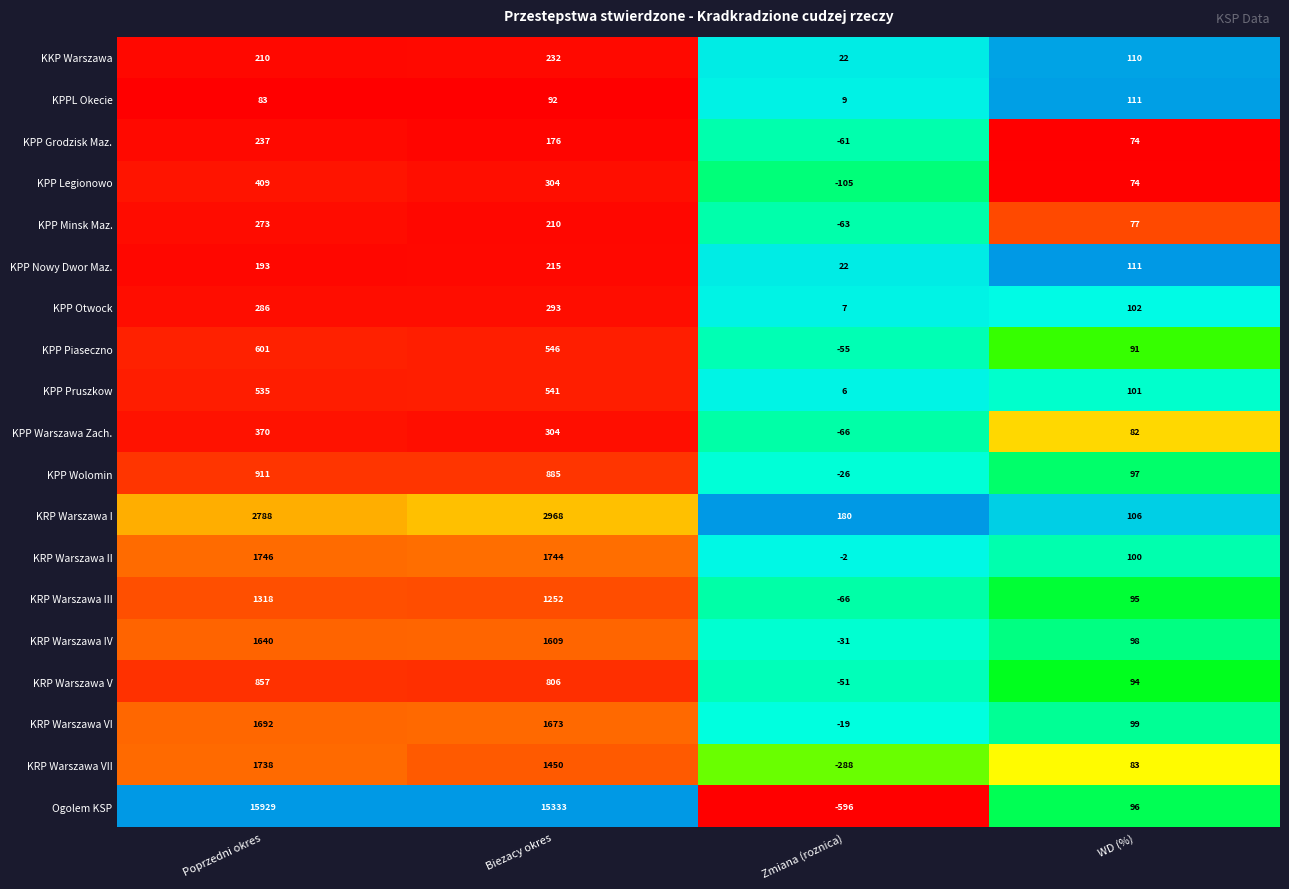

The value of KPP Nowy Dwor Maz. at 2 is 22.0. True or false?

True